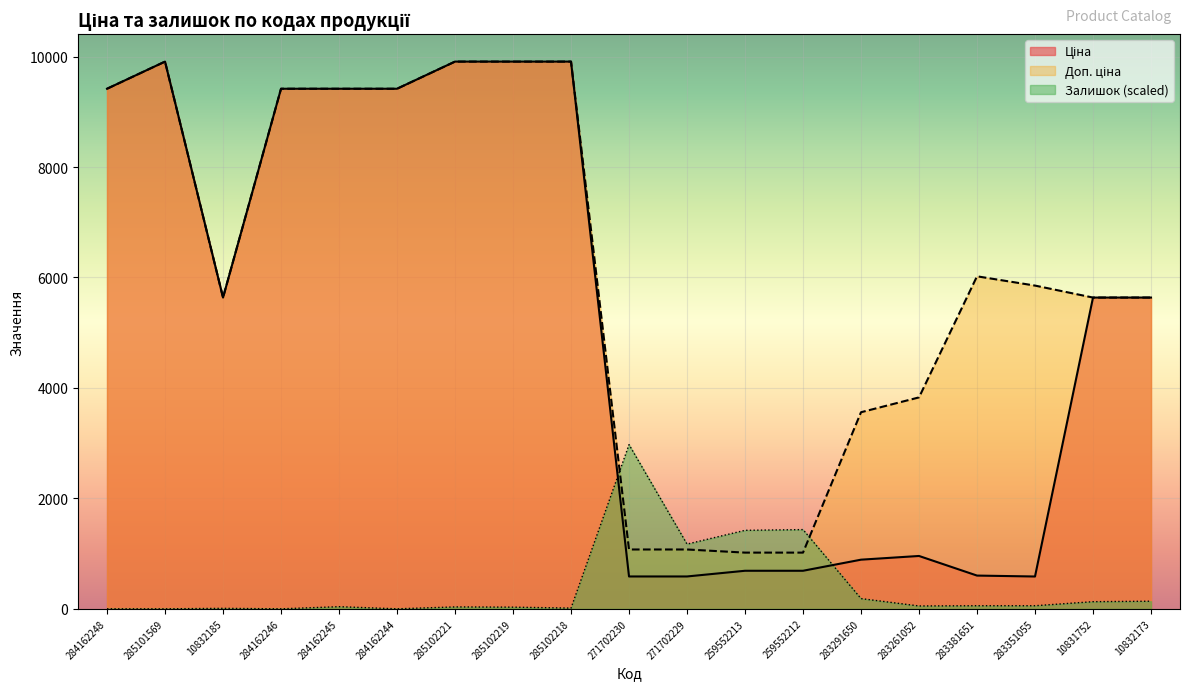

What position from the right is 284162245?

15